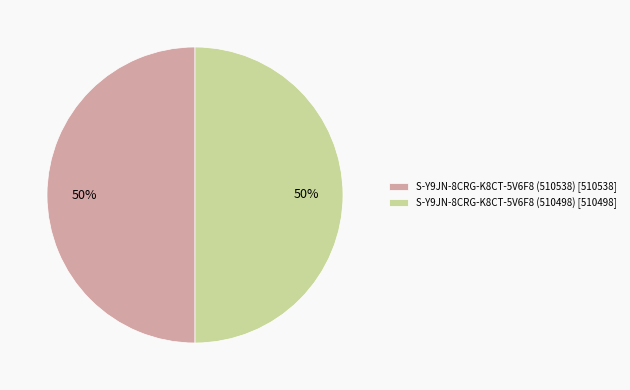

Approximately how many times larger is the value at S-Y9JN-8CRG-K8CT-5V6F8 (510538) [510538] compared to S-Y9JN-8CRG-K8CT-5V6F8 (510498) [510498]?

1.0